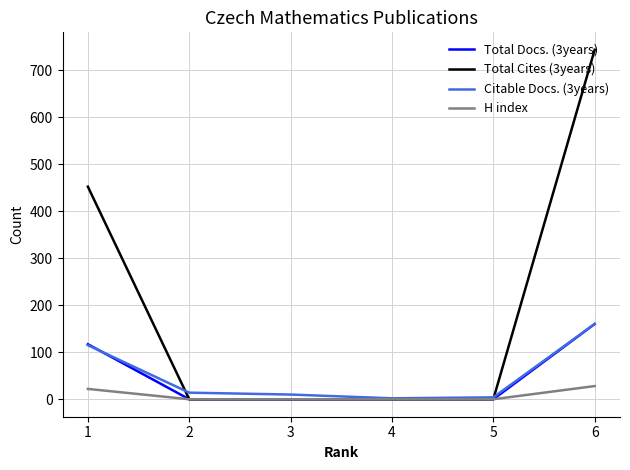

Is this an area chart (filled region under the line)?

No